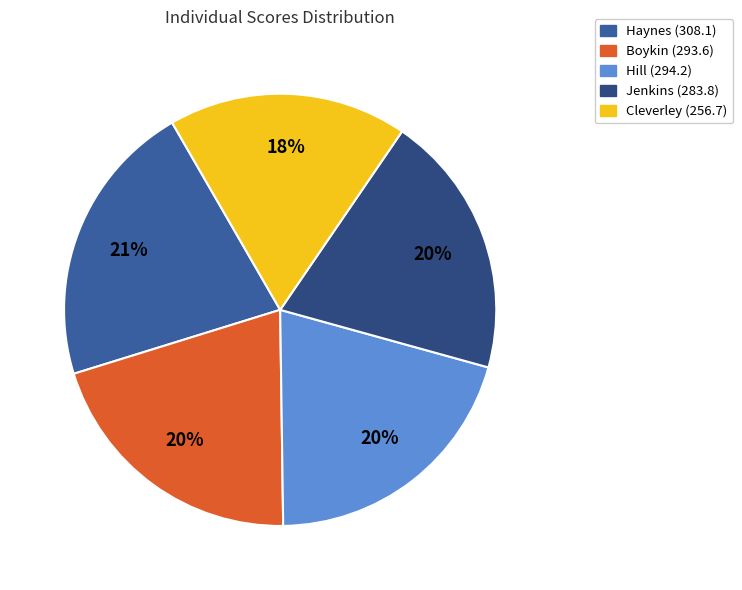

To the nearest percent, what is the average slice percentage?

20%